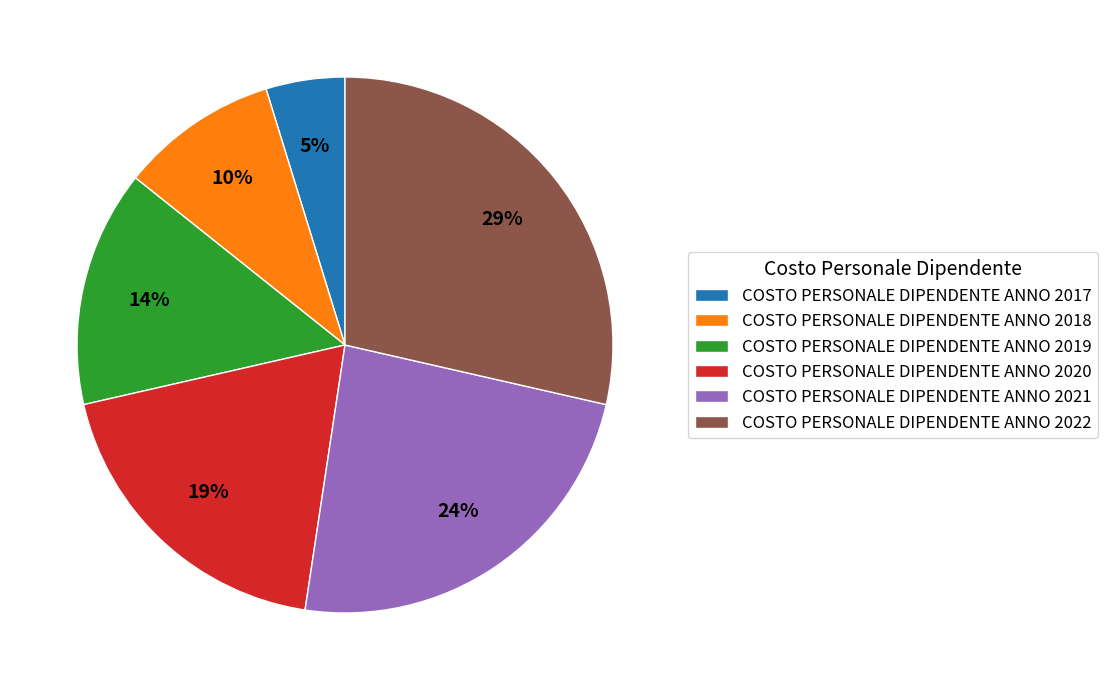

Rank the categories by value from lowest to highest.

COSTO PERSONALE DIPENDENTE ANNO 2017, COSTO PERSONALE DIPENDENTE ANNO 2018, COSTO PERSONALE DIPENDENTE ANNO 2019, COSTO PERSONALE DIPENDENTE ANNO 2020, COSTO PERSONALE DIPENDENTE ANNO 2021, COSTO PERSONALE DIPENDENTE ANNO 2022